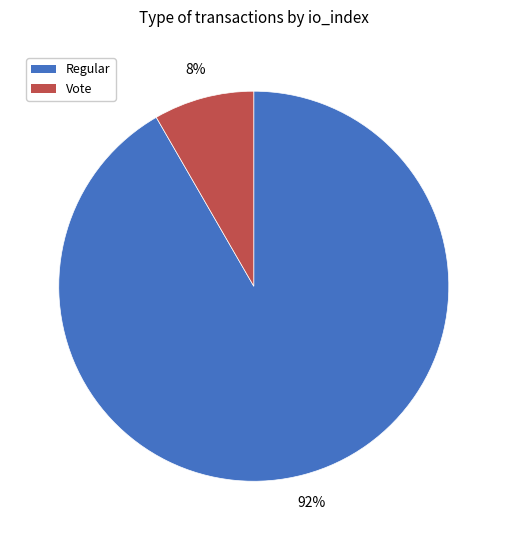

The Regular slice represents 83% of the pie. True or false?

False